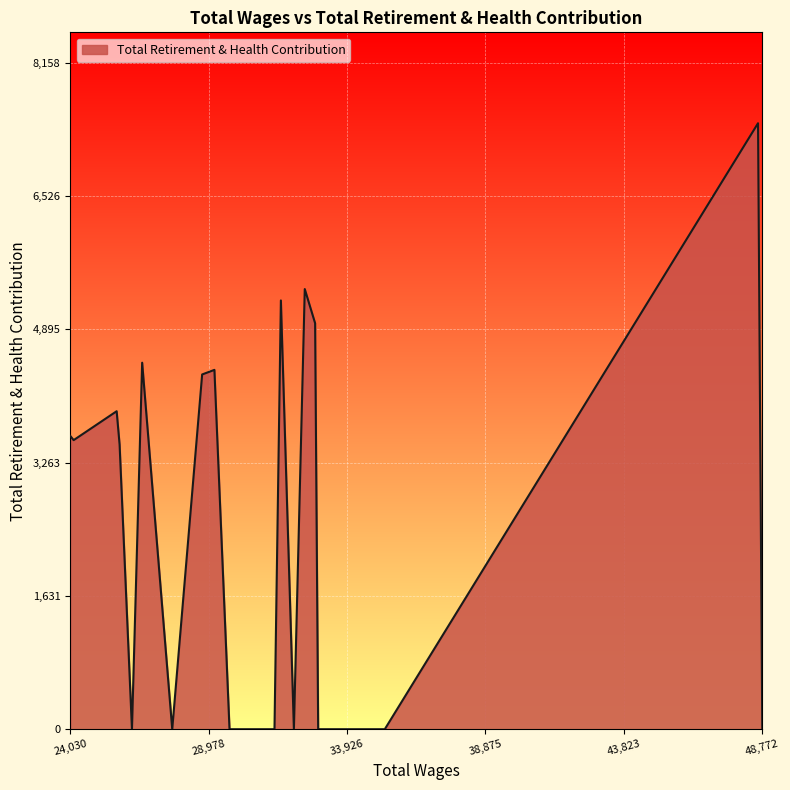

What is the difference between the maximum and minimum values?

7417